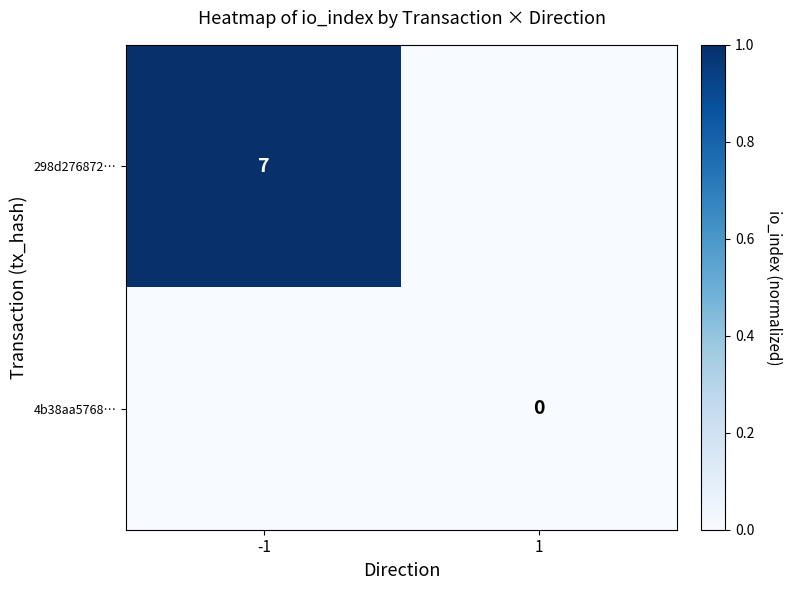

Is the value of 4b38aa5768… at 1 greater than the value of 298d276872… at -1?

No